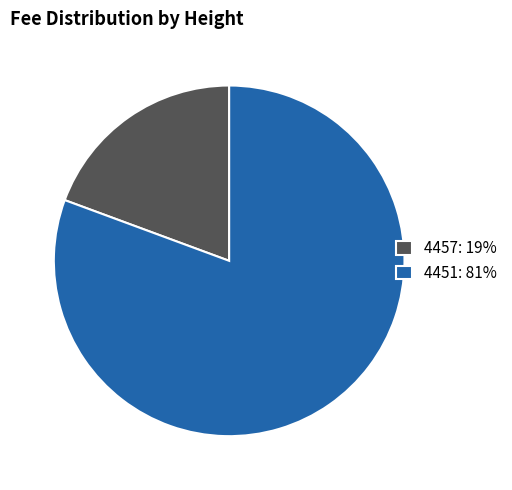

How many segments does this pie chart have?

2